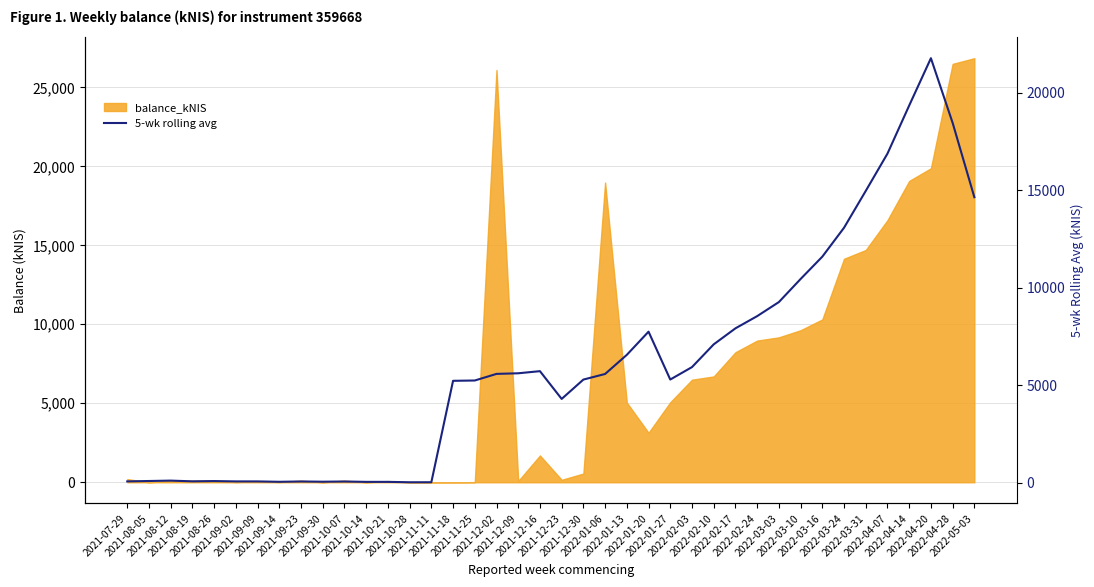

What is the change in value from 2021-08-05 to 2021-11-18?

+5140.8